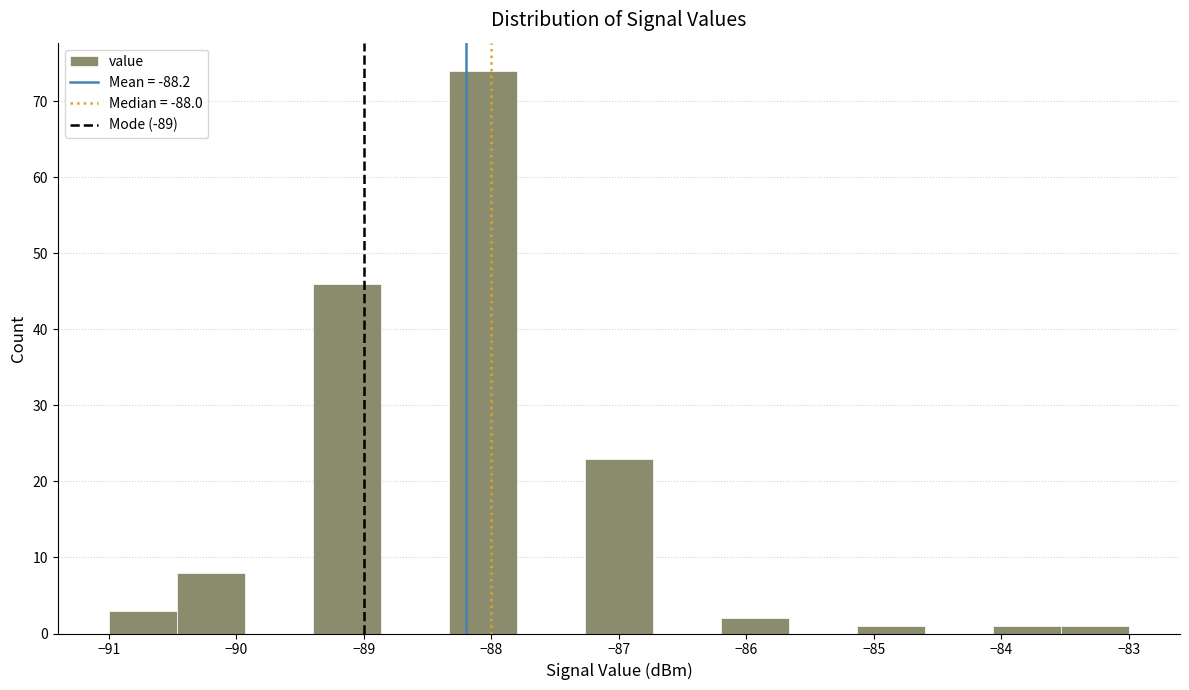

Over which range of the x-axis is the bar tallest?

-88.3 to -87.8